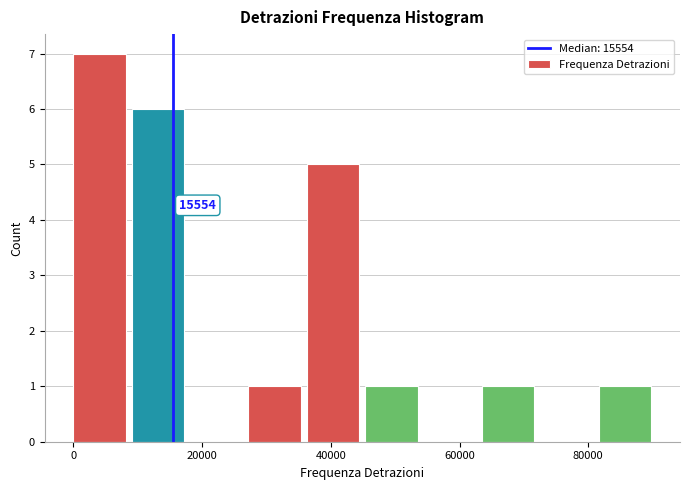

Over which range of the x-axis is the bar tallest?

0 to 10000